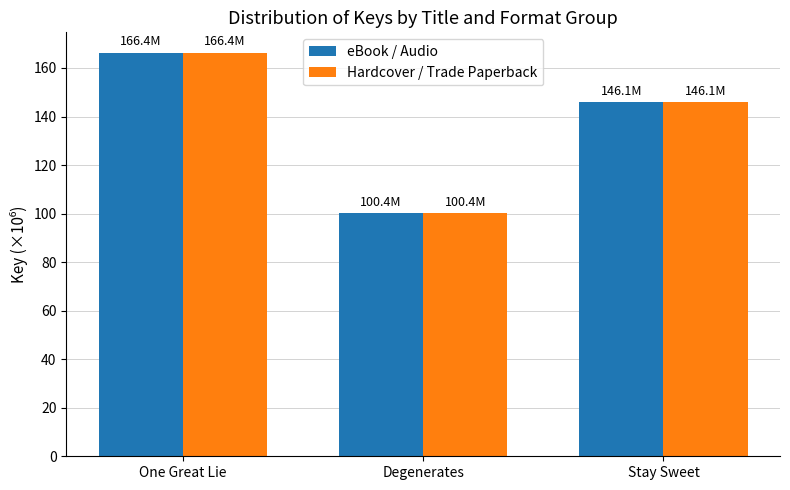

How many series are shown in this chart?

2